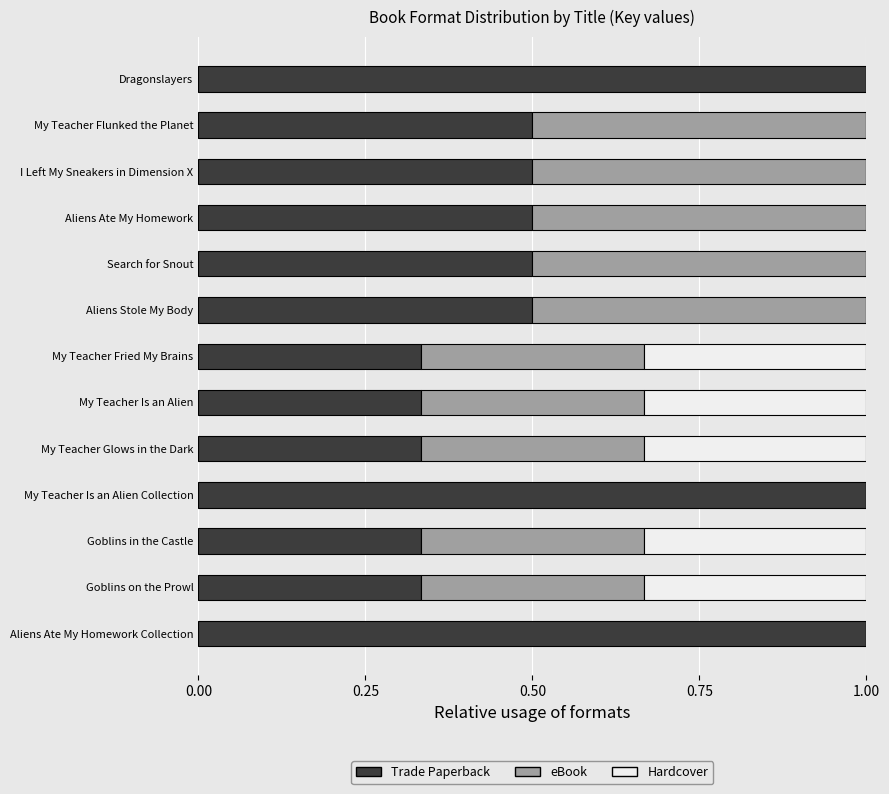

Is it true that Trade Paperback equals 0.5 at I Left My Sneakers in Dimension X?

True